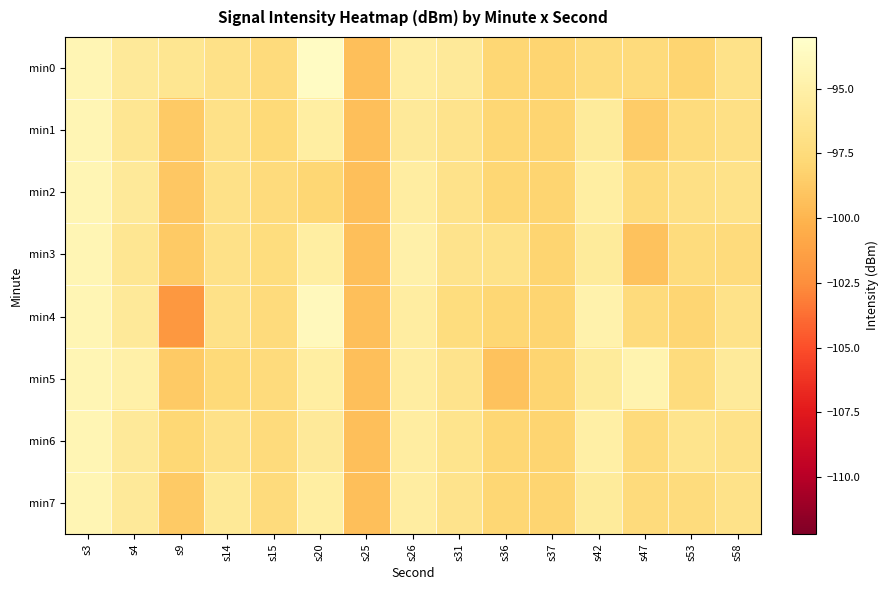

How many series are shown in this chart?

8